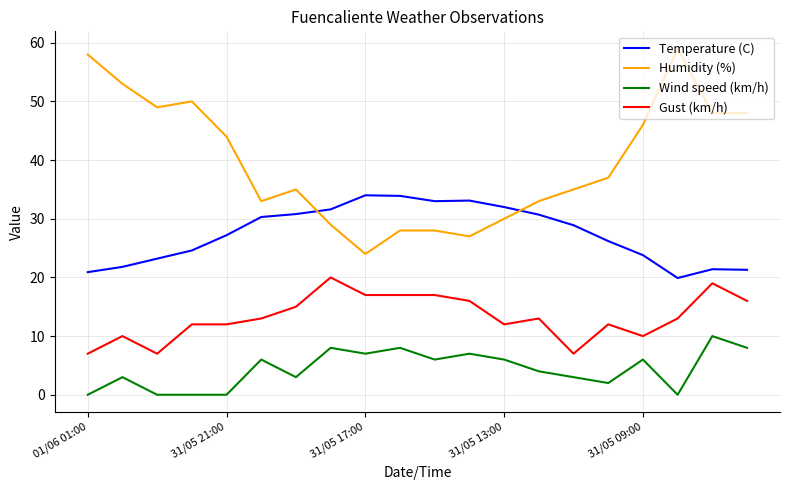

What is the difference between the maximum and minimum values in the Wind speed (km/h) series?

10.0